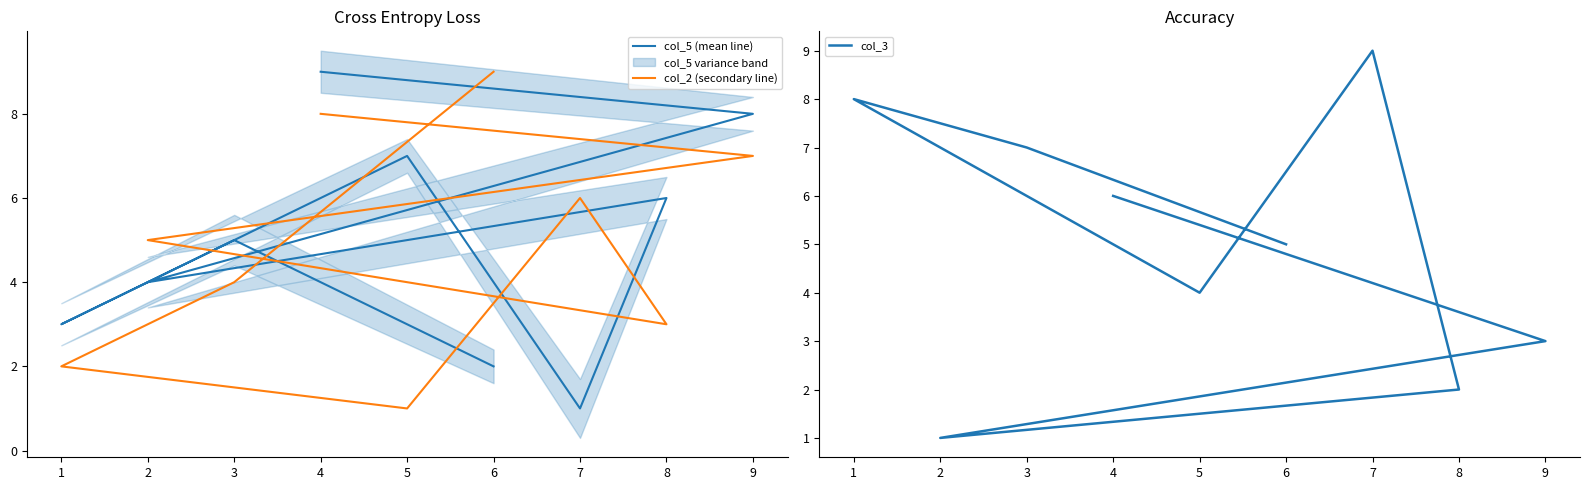

Does the chart have visible grid lines?

No